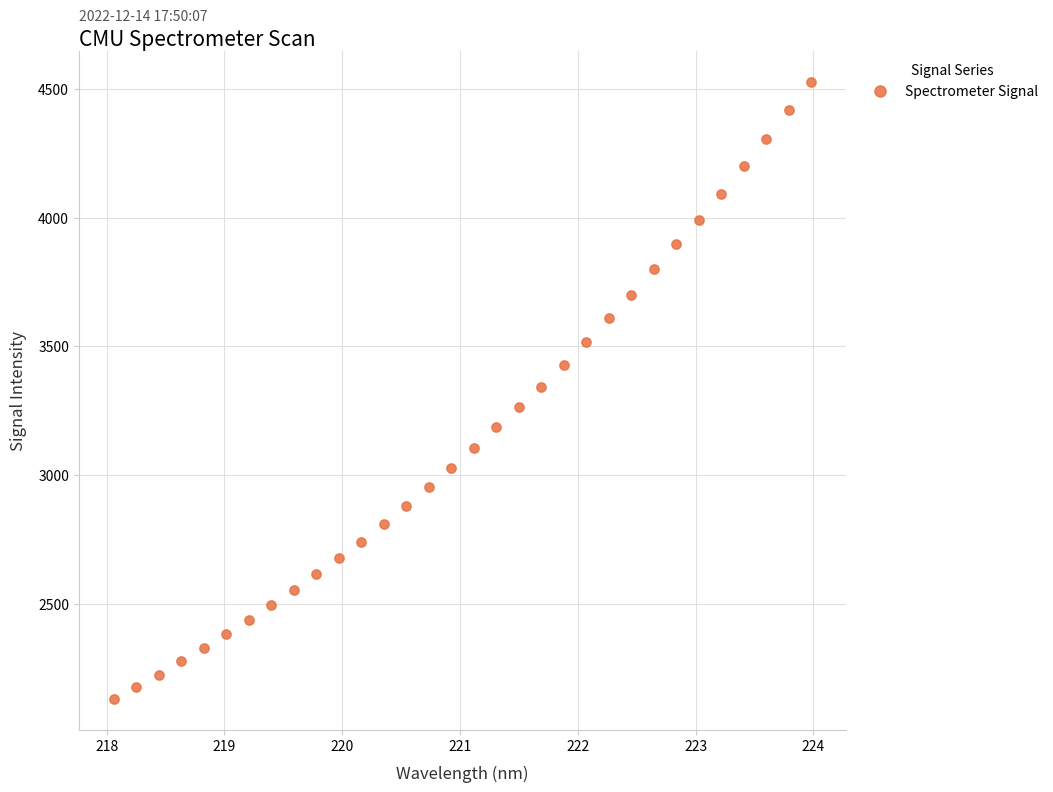

What is the range of X values (max minus min)?

5.9